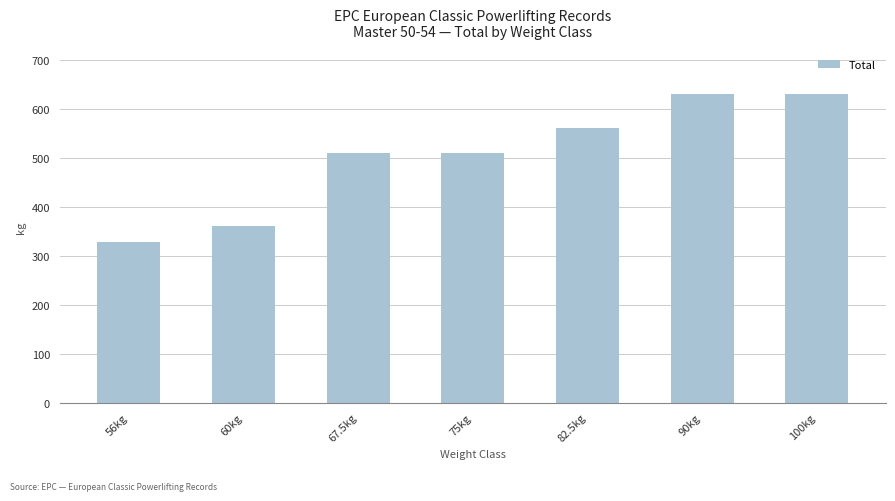

What is the label of the 6th bar from the left?

90kg